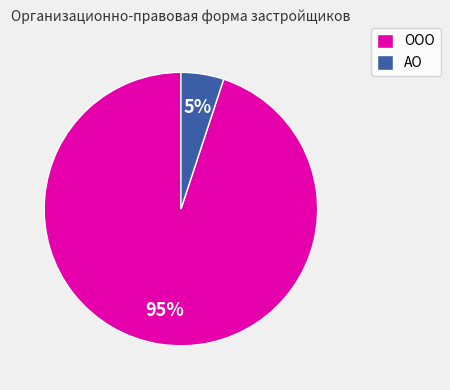

To the nearest percent, what percentage of the pie is АО?

5%